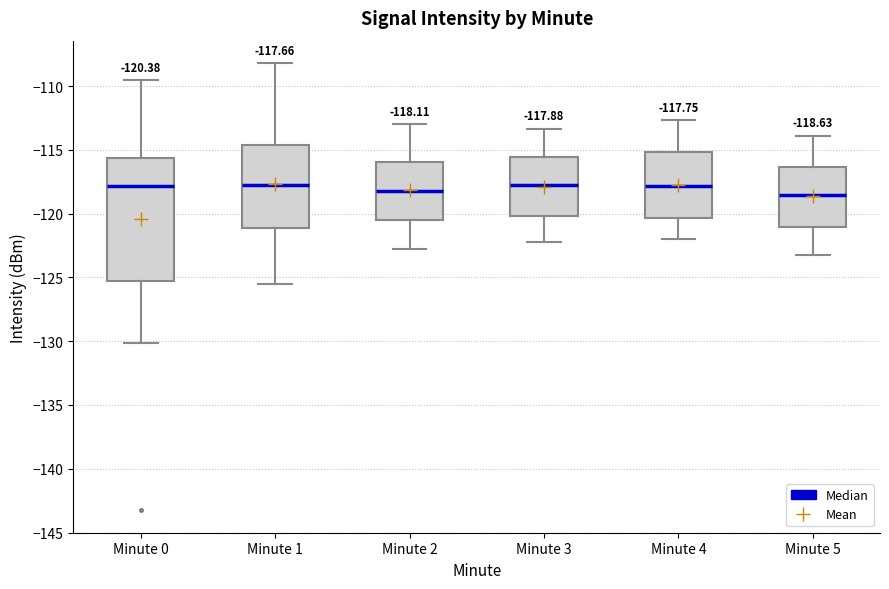

Which box is the tallest, from its lower edge to its upper edge?

Minute 0